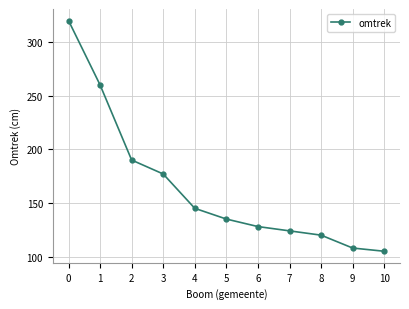

Which has a higher value, 8 or 4?

4